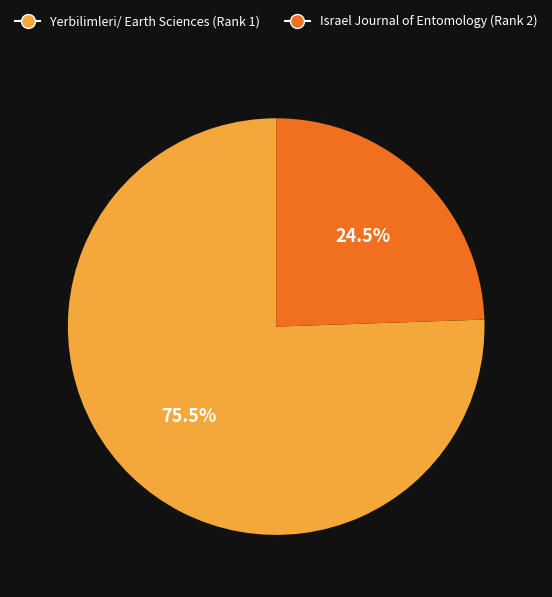

Which category has the biggest portion of the pie?

Yerbilimleri/ Earth Sciences (Rank 1)